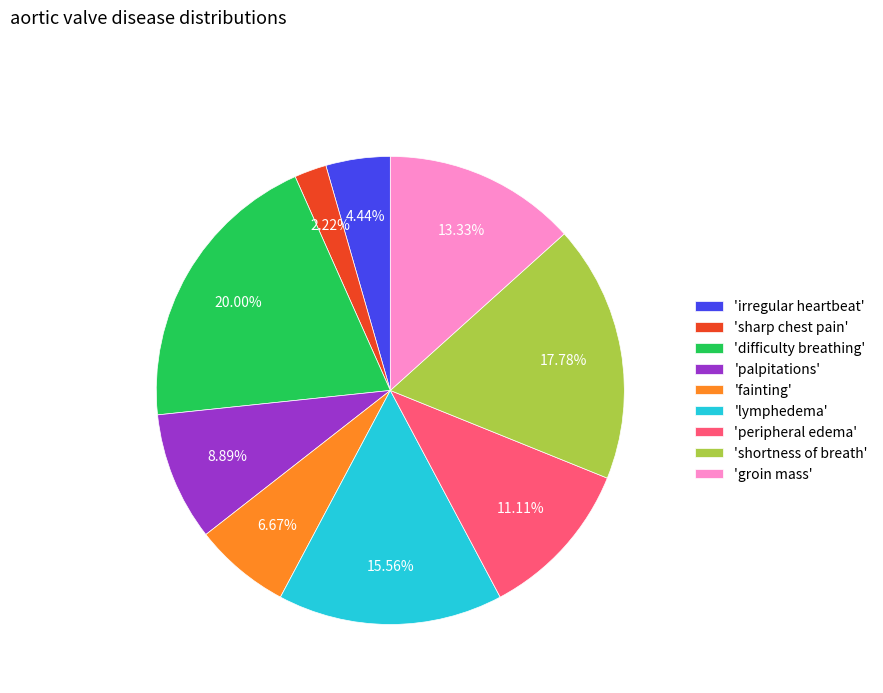

Does 'difficulty breathing' represent more than half of the total?

No